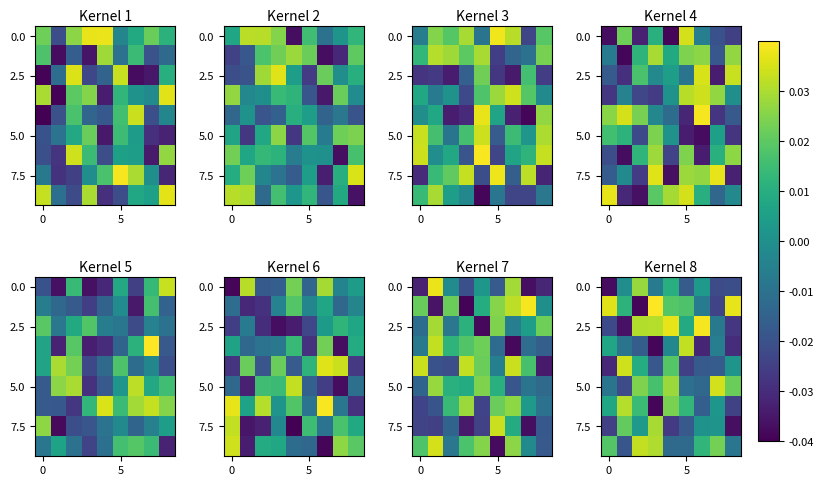

At which category does the chart reach its minimum across all series?

3